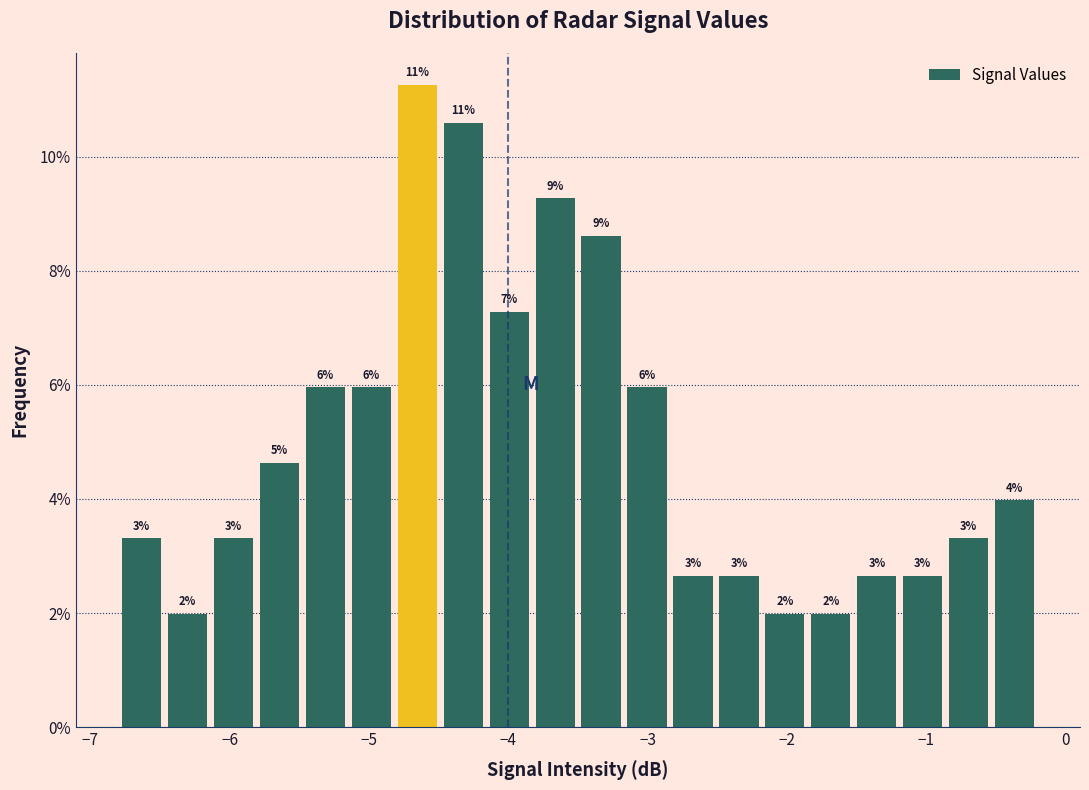

Read against the x-axis, roughly where is the centre of the tallest bar?

-4.7